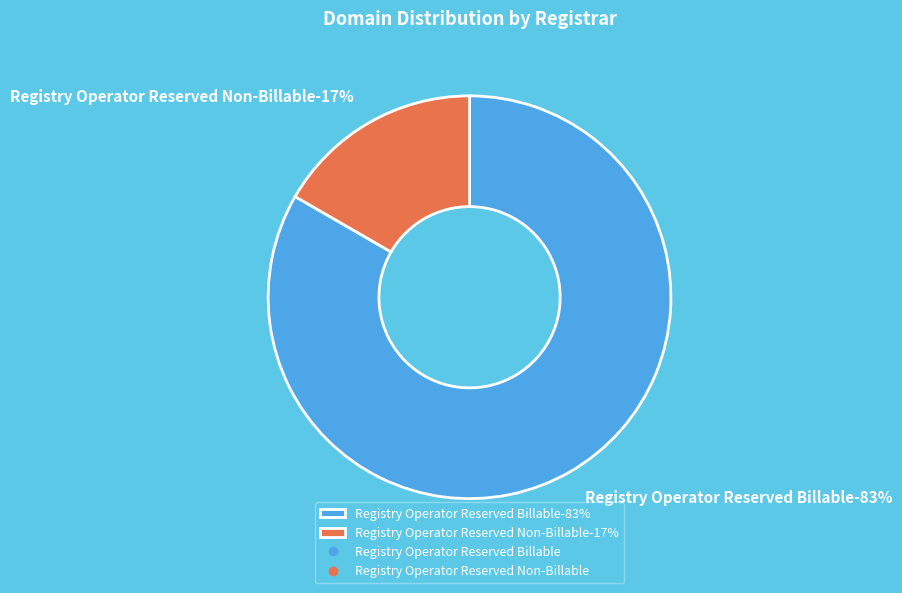

Combined, what portion of the pie is Registry Operator Reserved Non-Billable and Registry Operator Reserved Billable?

100.0%